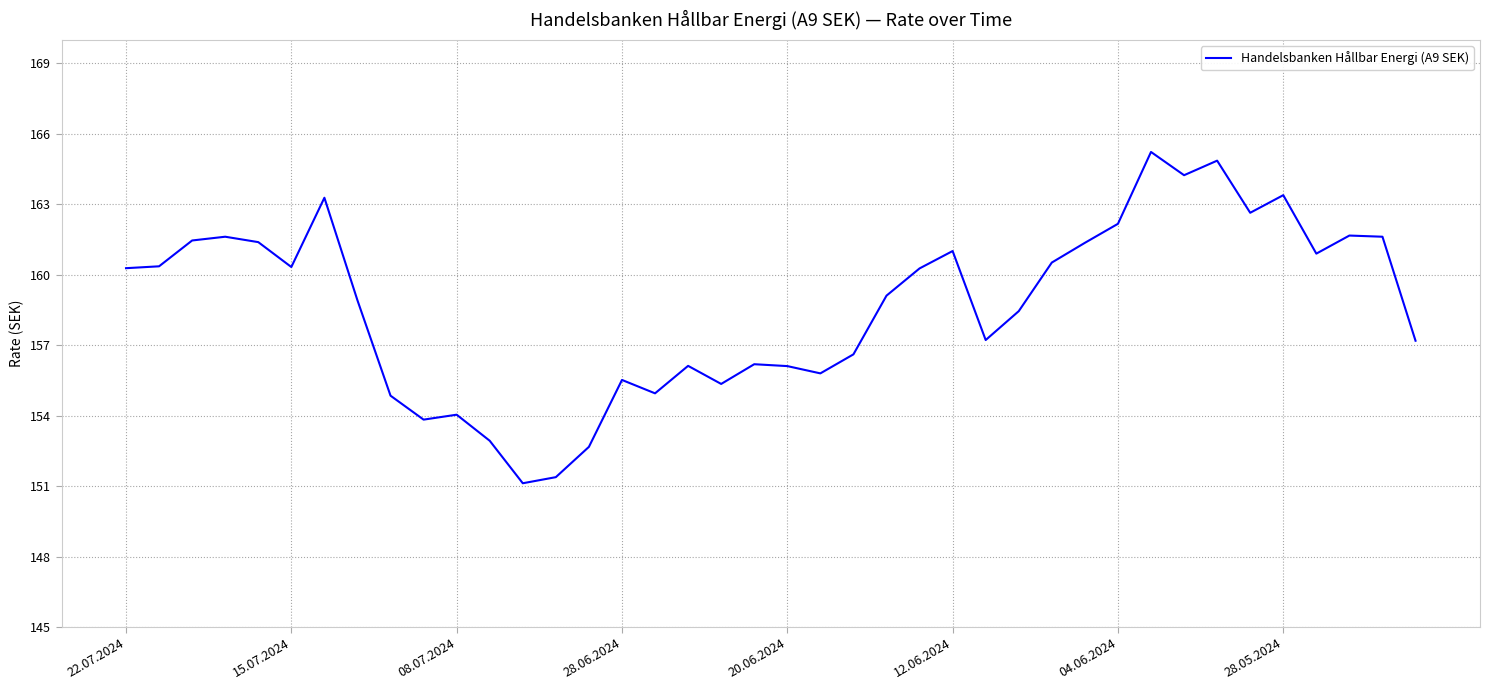

What is the difference between the maximum and minimum values?

14.1